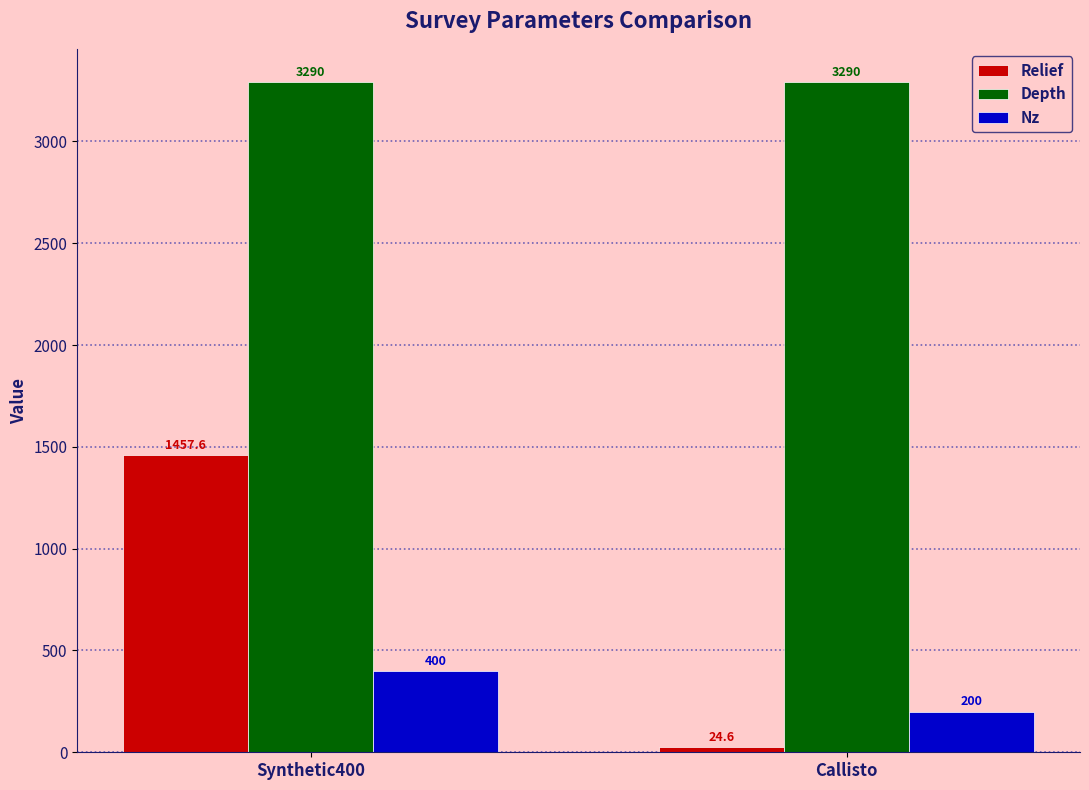

How many data points does each series have?

2